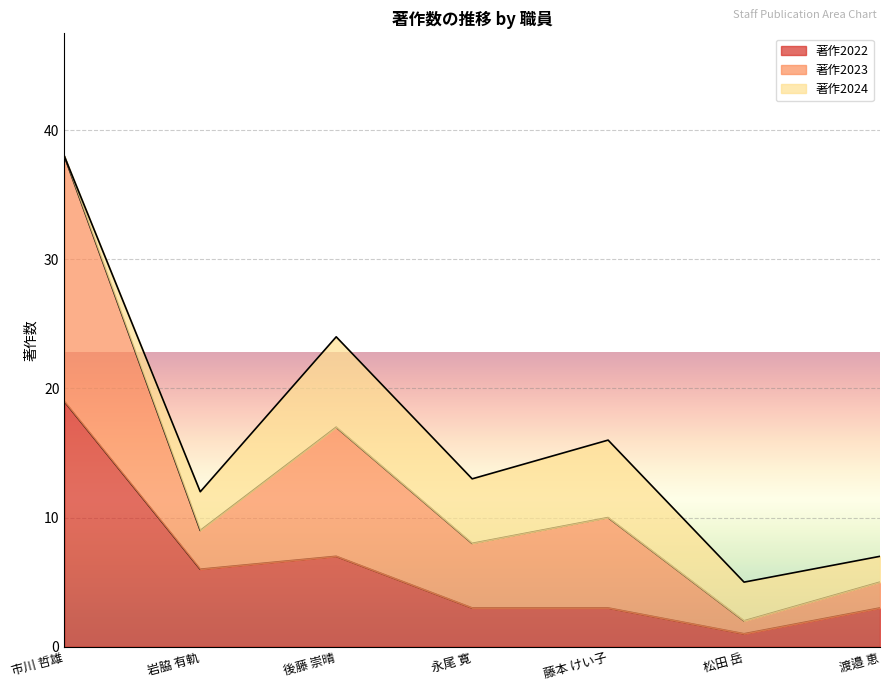

What is the total value across all series at 永尾 寛?

13